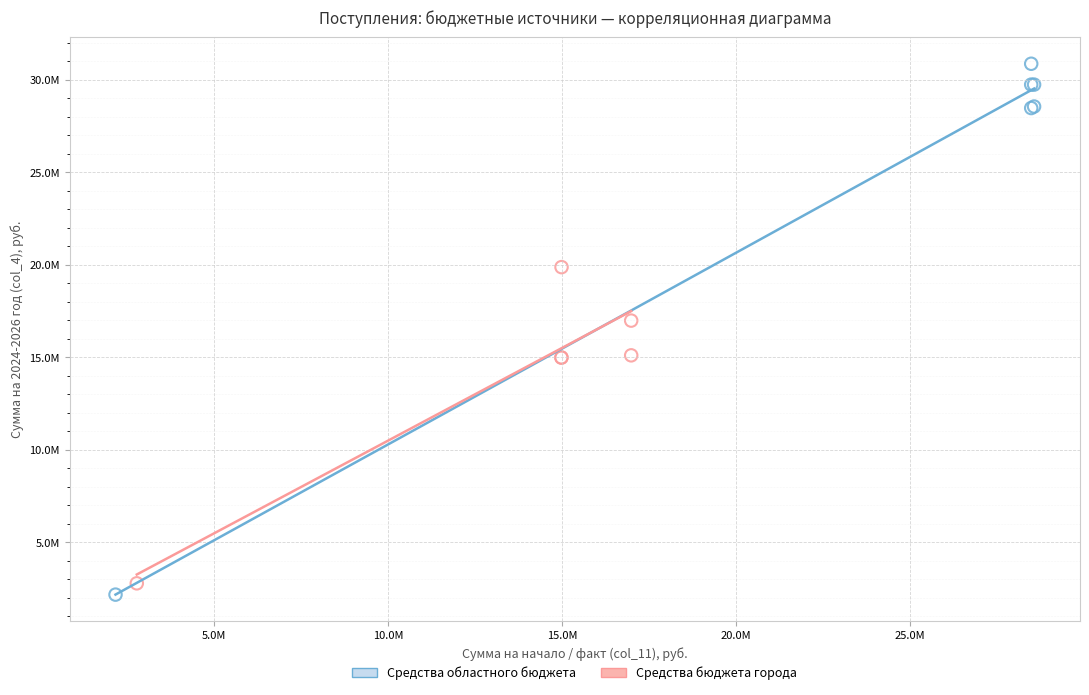

What are all the series names shown in the legend?

Средства областного бюджета, Средства бюджета города